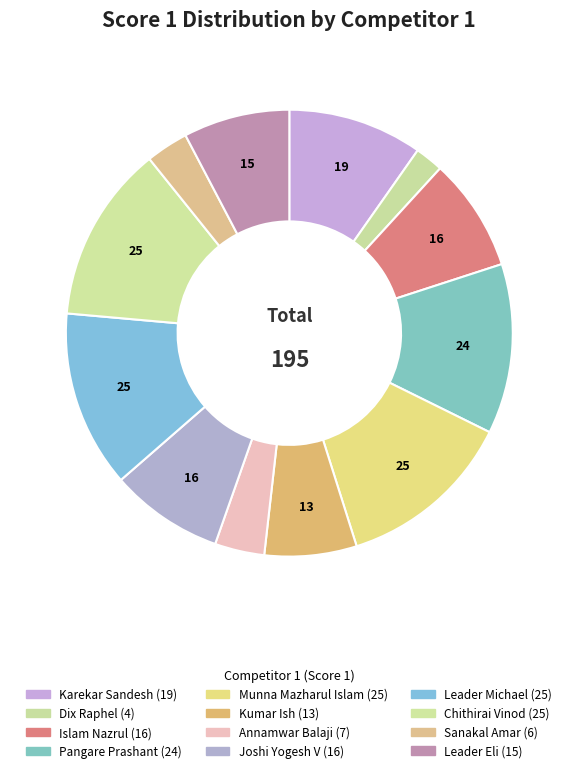

Does any single category account for the majority?

No